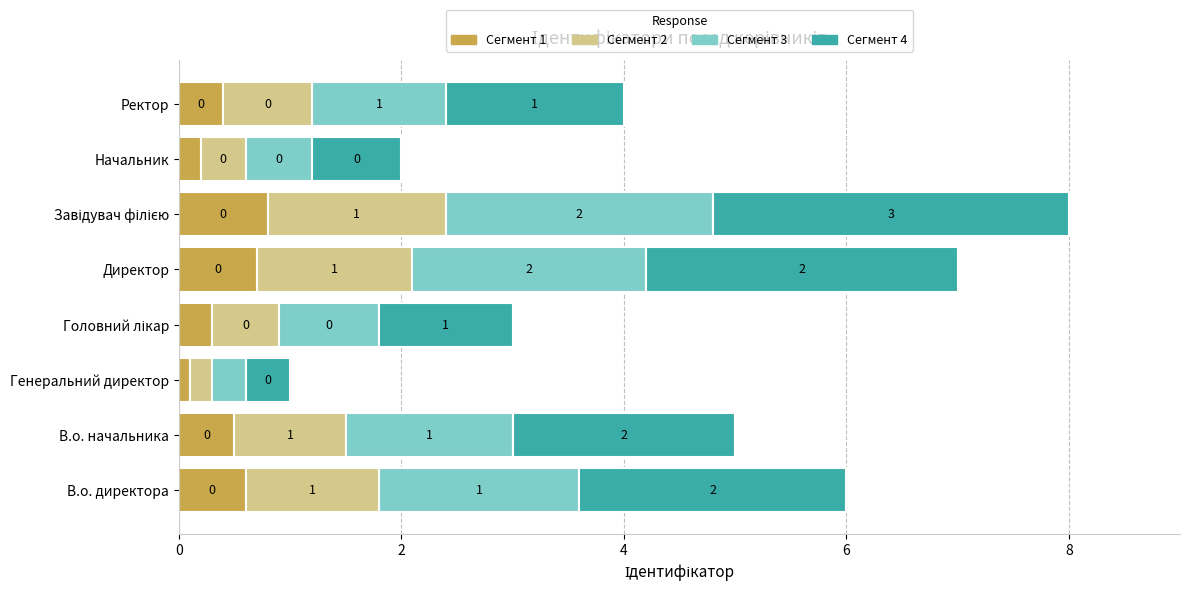

How many Сегмент 1 values are between 0 and 1?

8